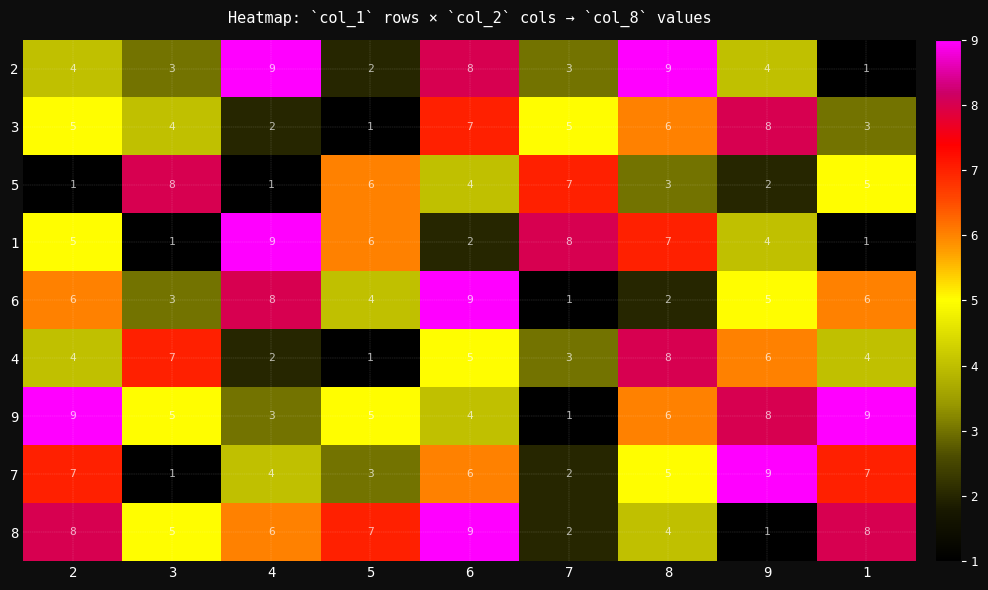

The 6 series shows 3 at 6. True or false?

False